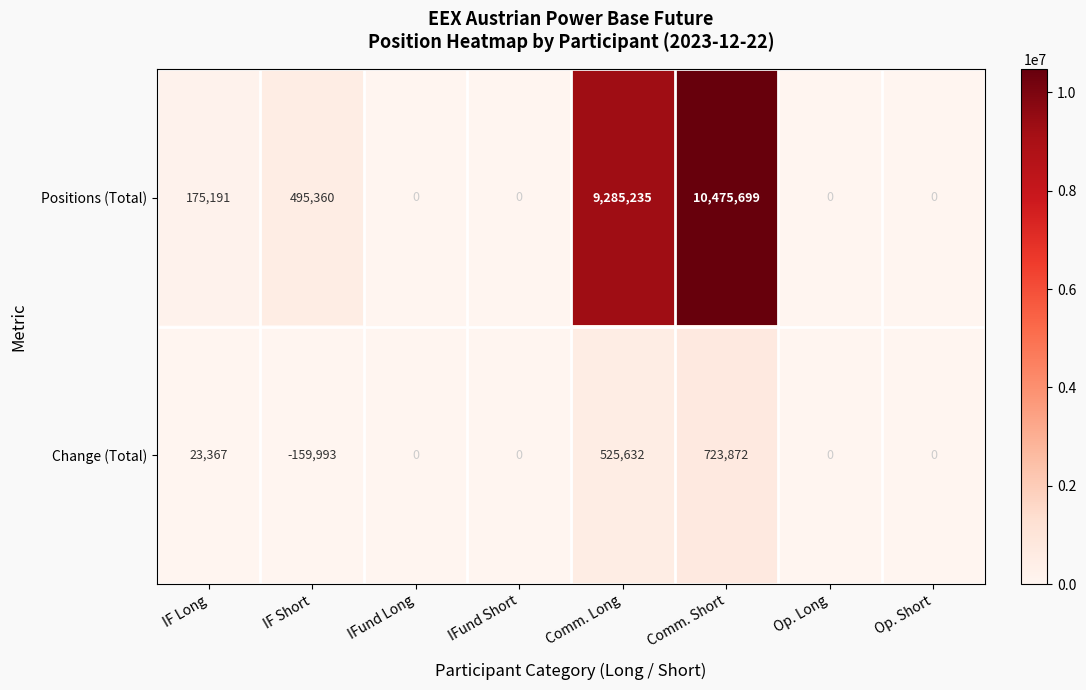

Rank the series by their average value, from highest to lowest.

Positions (Total), Change (Total)